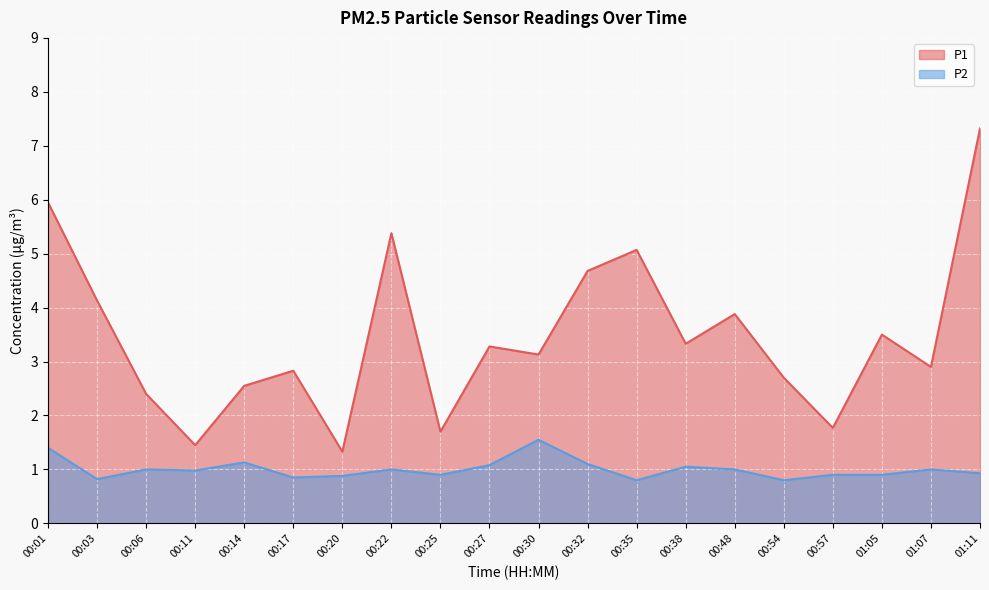

Is the value of P2 at 01:11 greater than the value of P1 at 00:38?

No